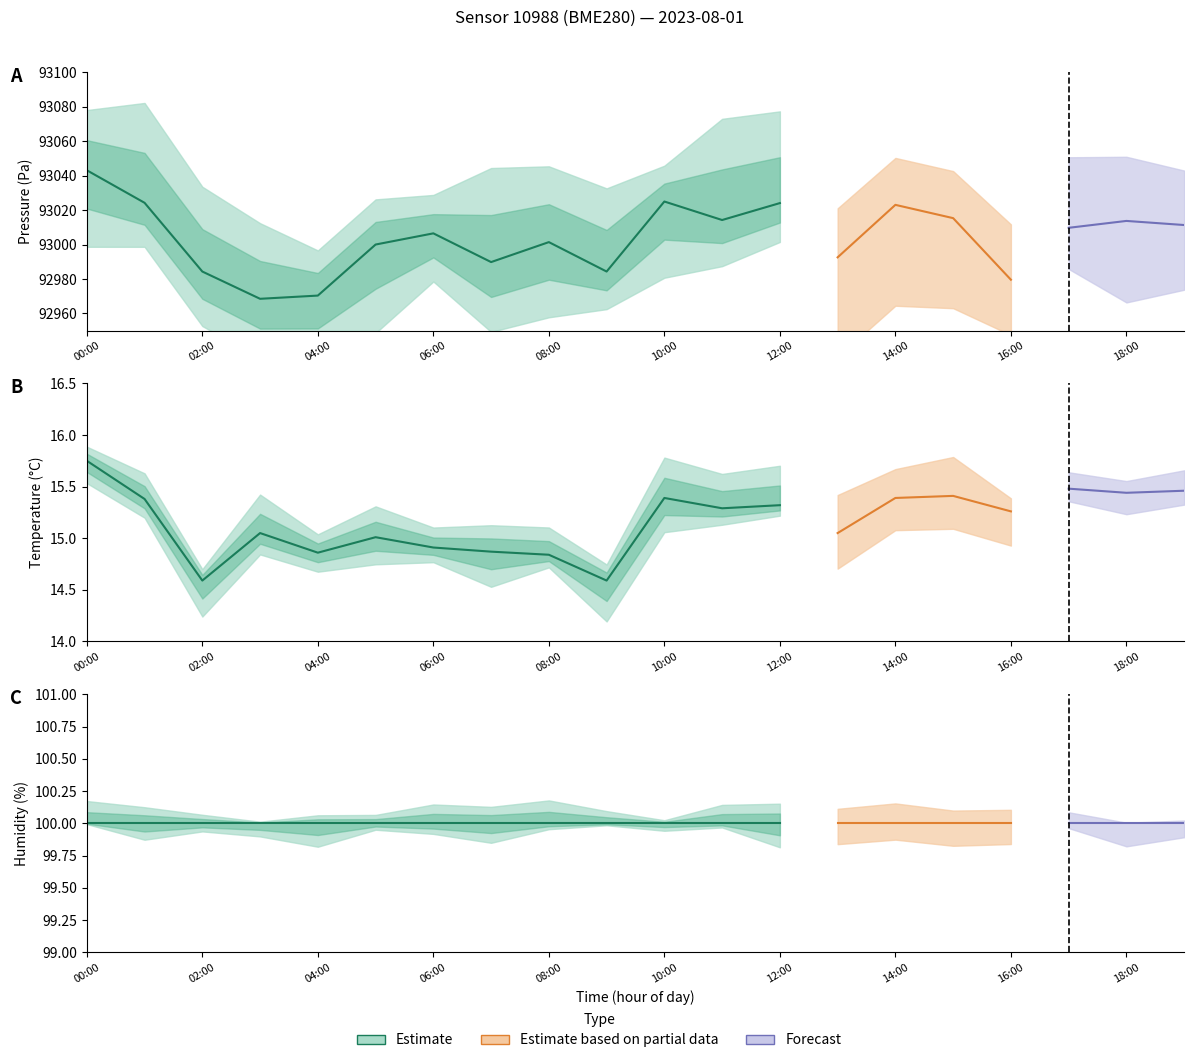

What is the difference between the highest and lowest values at 10:00?

93009.6